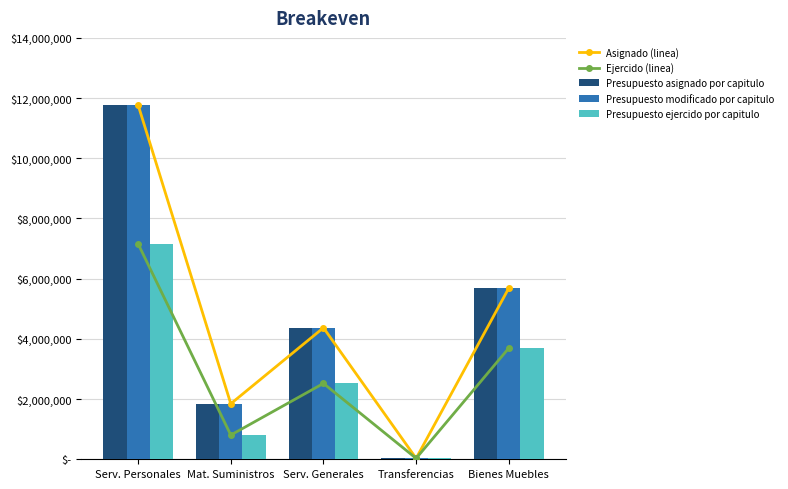

Reading left to right, what are all the values shown in this chart?

Asignado (linea): 11771268	1844791	4369359	31391	5686745
Ejercido (linea): 7157267	805115	2520272	30850	3693970
Presupuesto asignado por capitulo: 11771268	1844791	4369359	31391	5686745
Presupuesto modificado por capitulo: 11771268	1844791	4369359	31391	5686745
Presupuesto ejercido por capitulo: 7157267	805115	2520272	30850	3693970